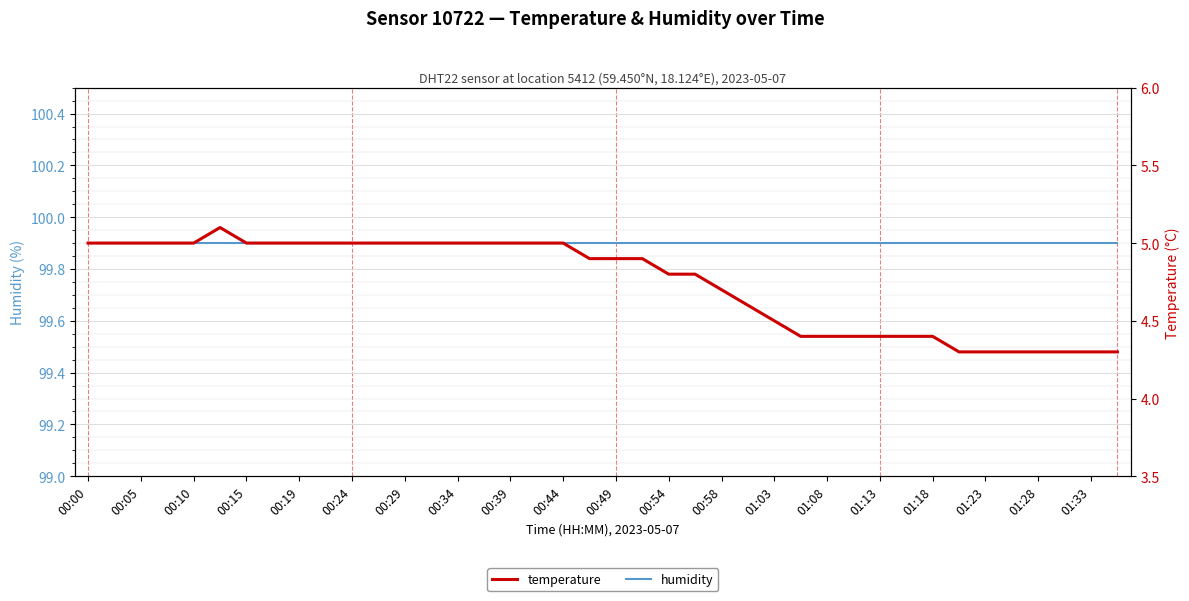

Between 23 and 30, which series saw the biggest shift?

temperature